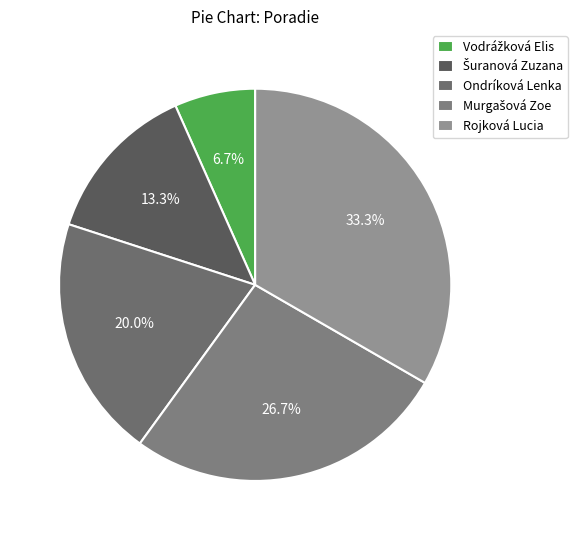

True or false: Vodrážková Elis accounts for 14% of the total.

False